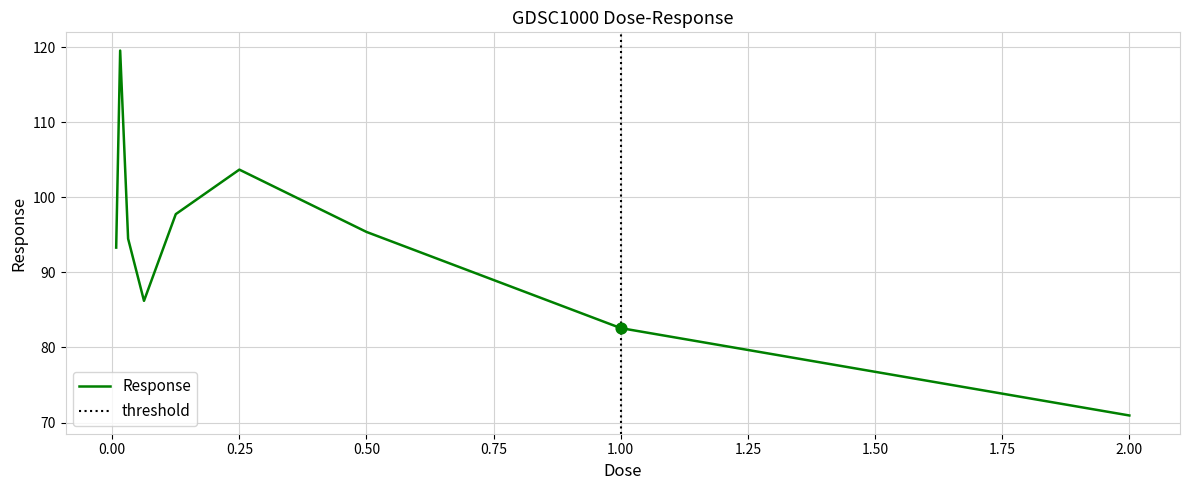

The value of Response at 1.00 is 44.3. True or false?

False